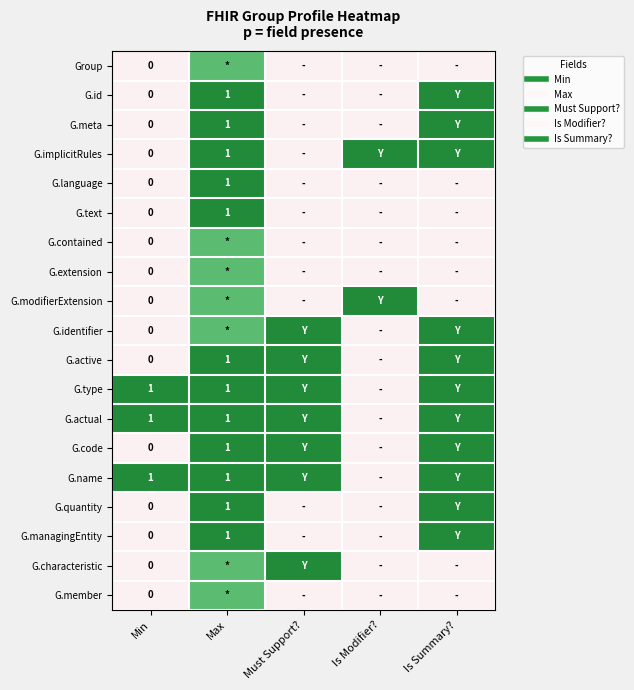

At which category is the sum across all series the highest?

Max